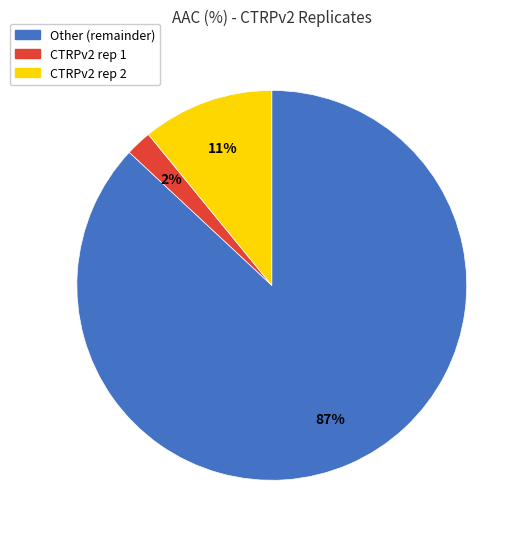

To the nearest percent, what is the average slice percentage?

33%